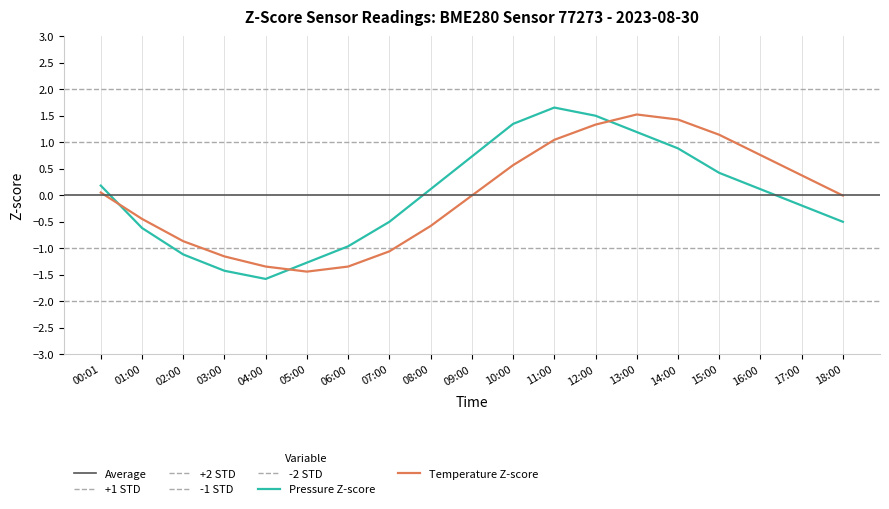

Reading left to right, transcribe all the data shown in this chart.

pressure: 0.2	-0.6	-1.1	-1.4	-1.6	-1.3	-1.0	-0.5	0.1	0.7	1.3	1.7	1.5	1.2	0.9	0.4	0.1	-0.2	-0.5
temperature: 0.1	-0.4	-0.9	-1.2	-1.3	-1.4	-1.3	-1.1	-0.6	-0.0	0.6	1.0	1.3	1.5	1.4	1.1	0.8	0.4	-0.0